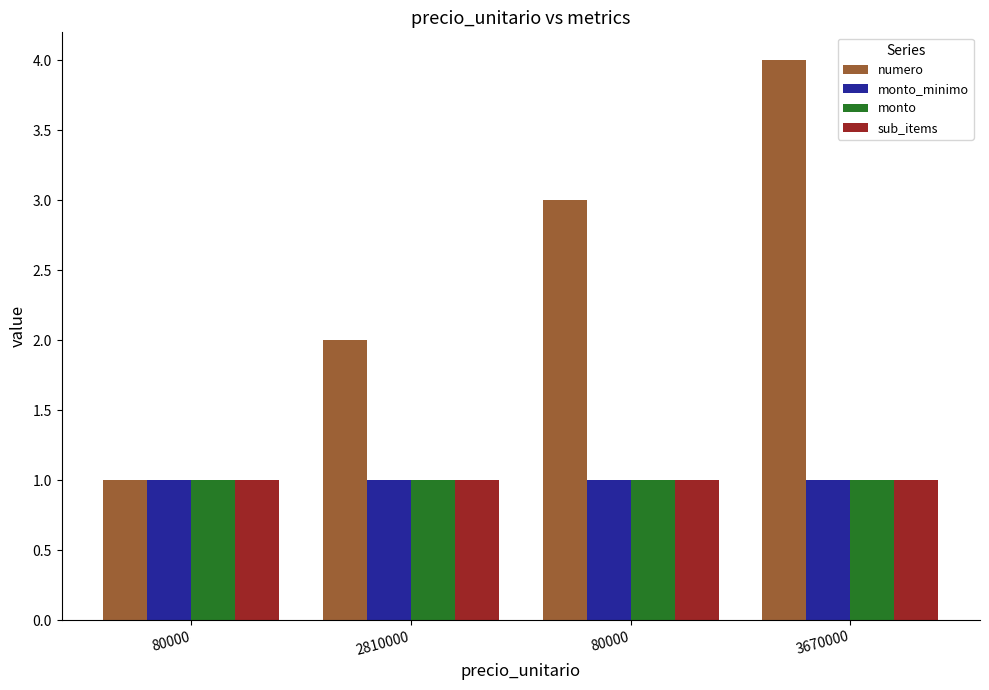

Reading right to left, extract all data points from this chart.

numero: 4	3	2	1
monto_minimo: 1	1	1	1
monto: 1	1	1	1
sub_items: 1	1	1	1